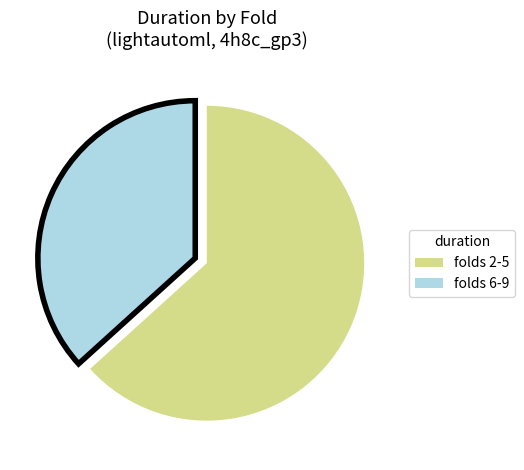

Is there a majority slice in this chart?

Yes